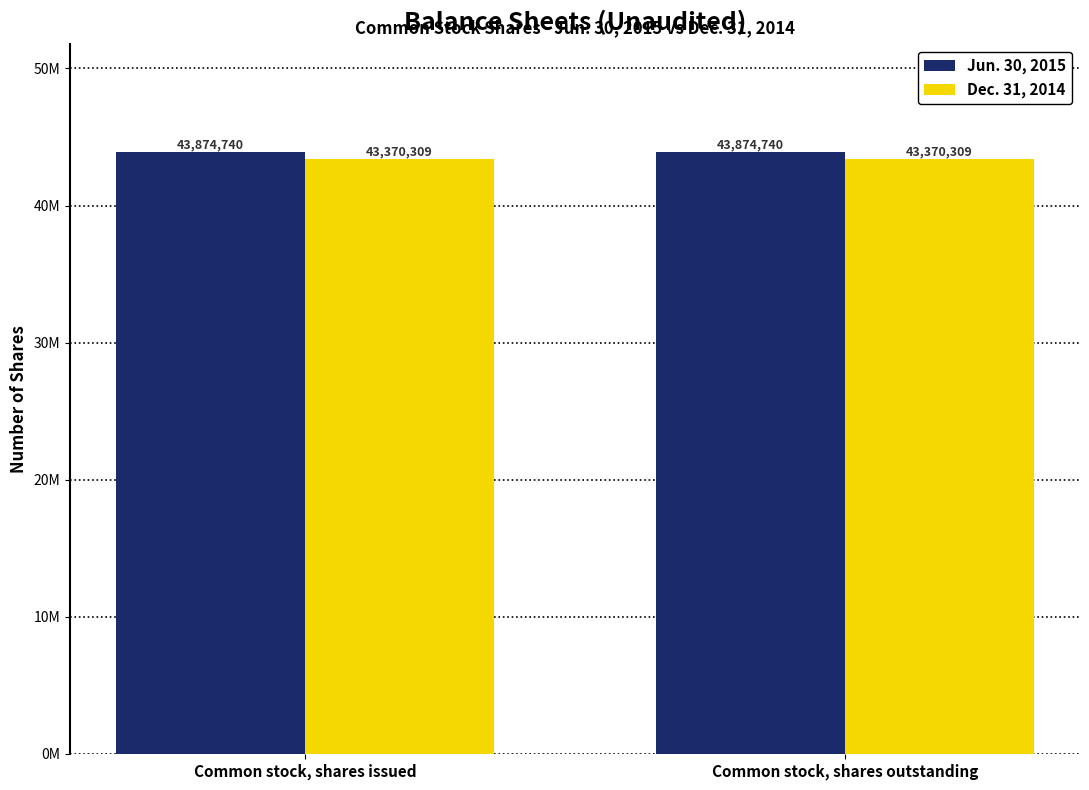

What is the total value across all series at Common stock, shares outstanding?

87245049